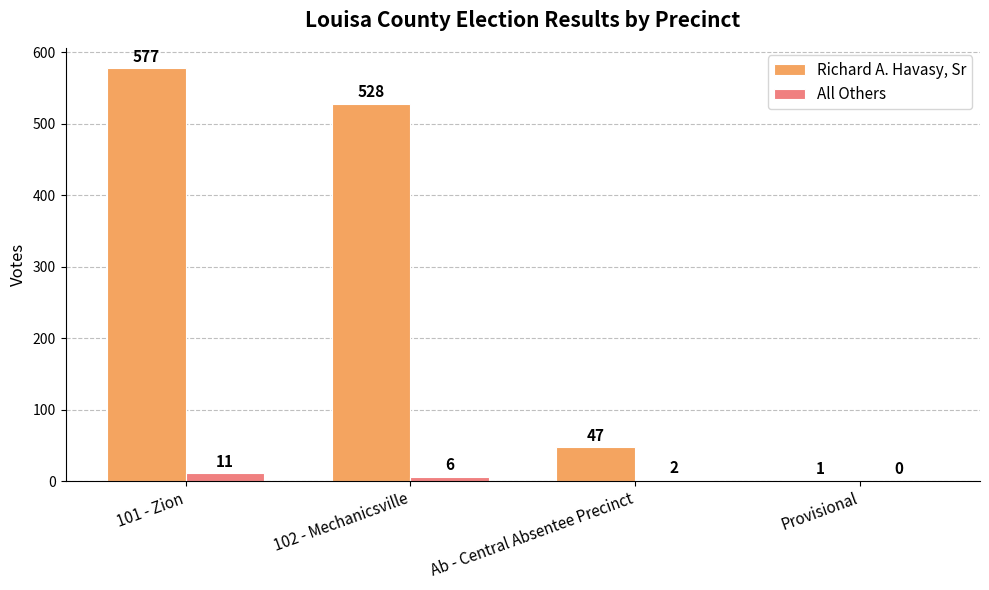

Are the bars grouped side by side (vs. stacked)?

Yes